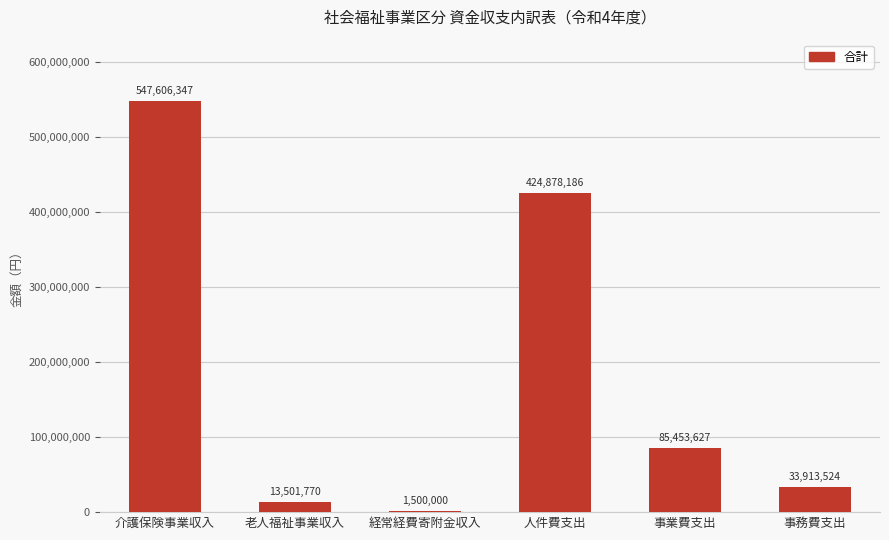

Is it true that the value at 事業費支出 is 85453627?

True